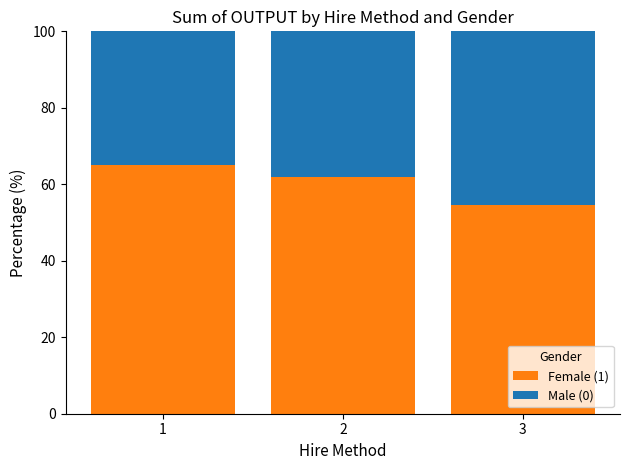

What is the minimum value for Female (1)?

54.5